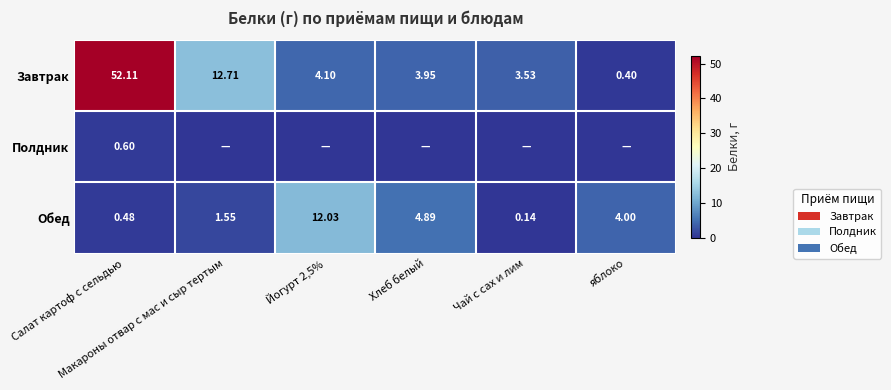

How many data points in Завтрак are above 4?

3